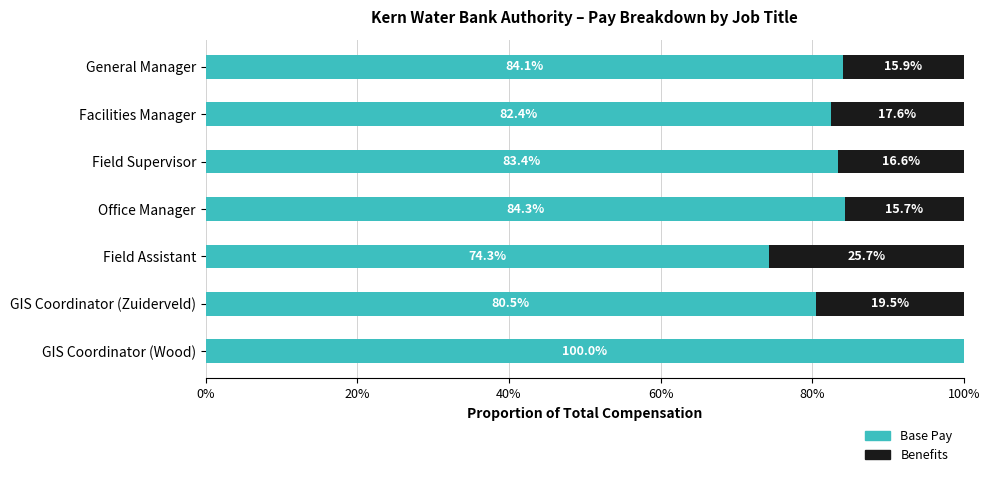

What is the sum of all Base Pay values?

589.0